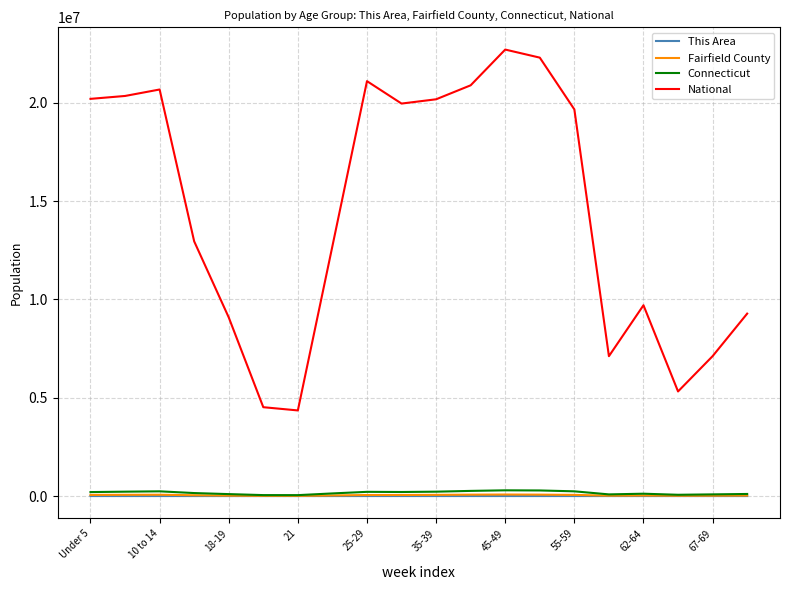

What is the difference between the maximum and minimum values in the Connecticut series?

244937